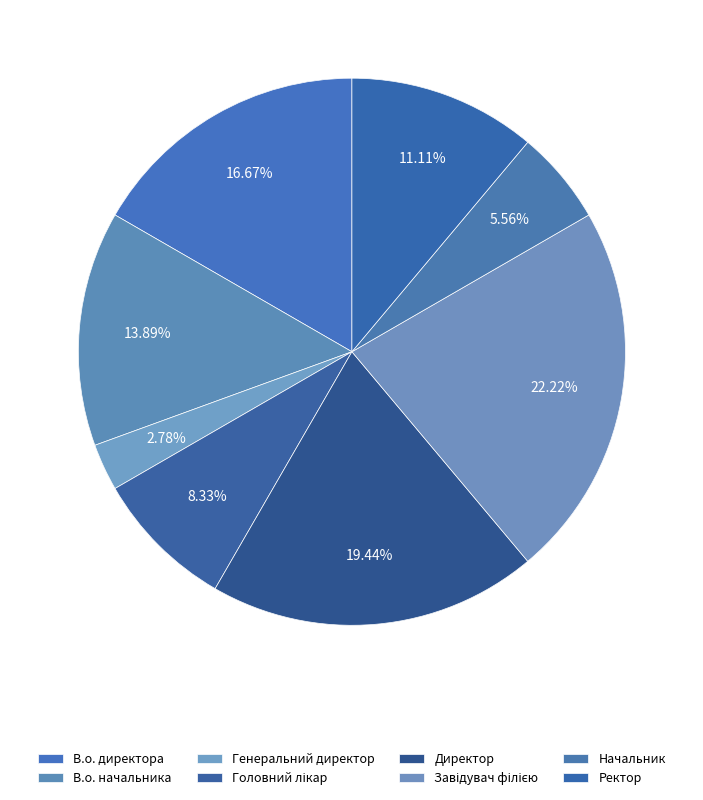

What percentage do Завідувач філією and Начальник together represent?

27.8%